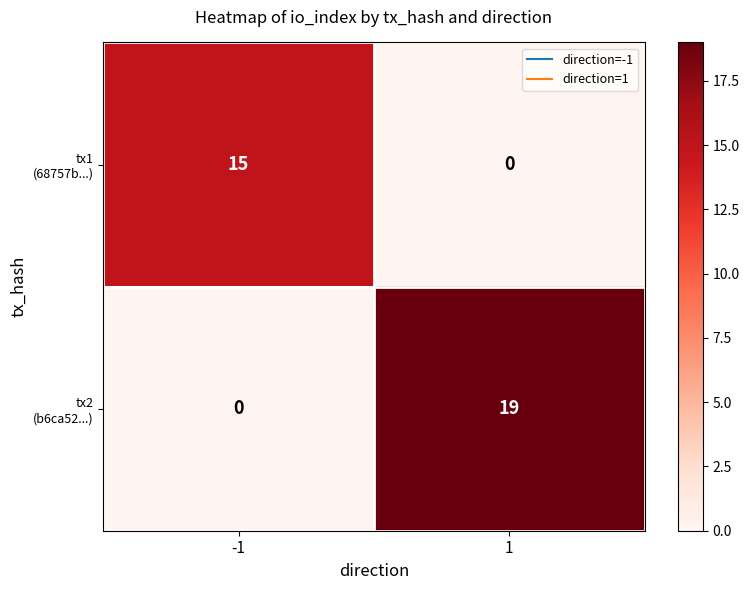

What is the spread (max minus min) of values at -1?

15